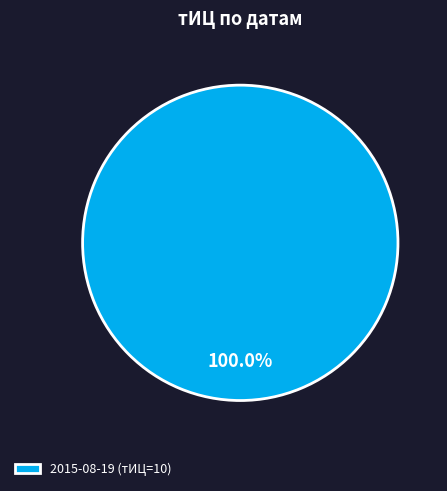

Does any single category account for the majority?

Yes